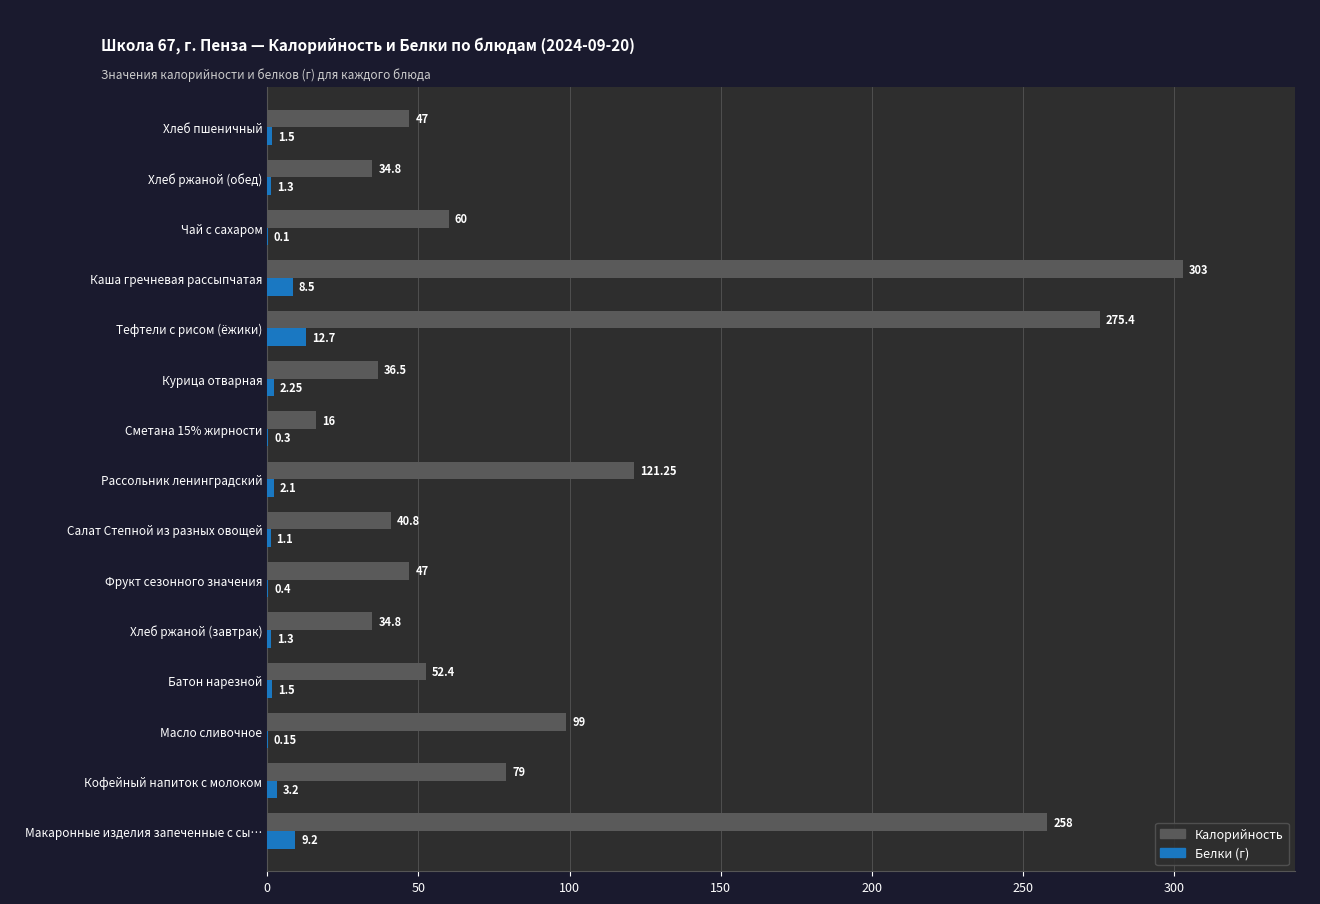

What is the sum of the Белки (г) values at Кофейный напиток с молоком and Салат Степной из разных овощей?

4.3